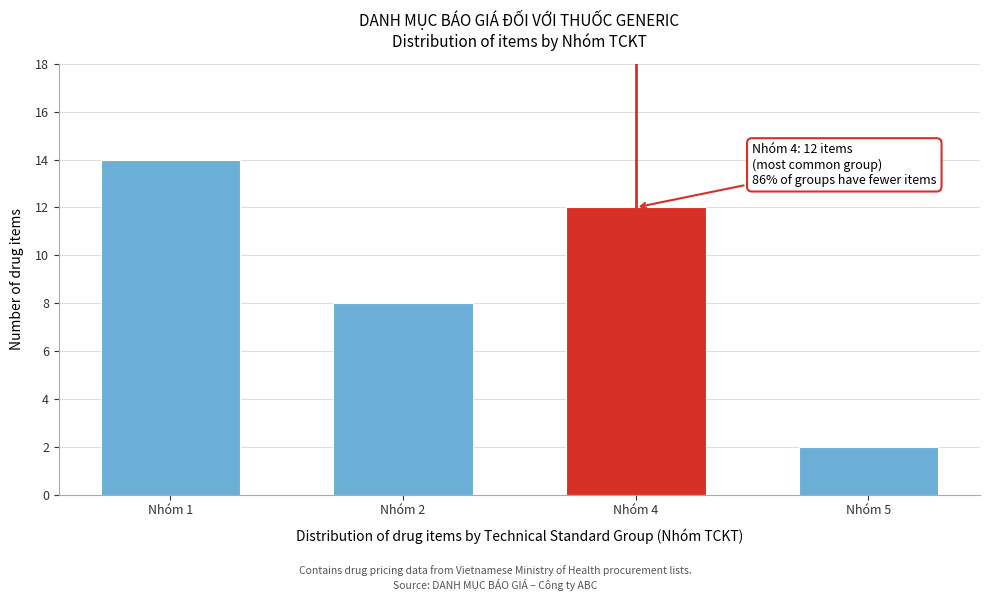

Reading left to right, extract all data points from this chart.

14	8	12	2